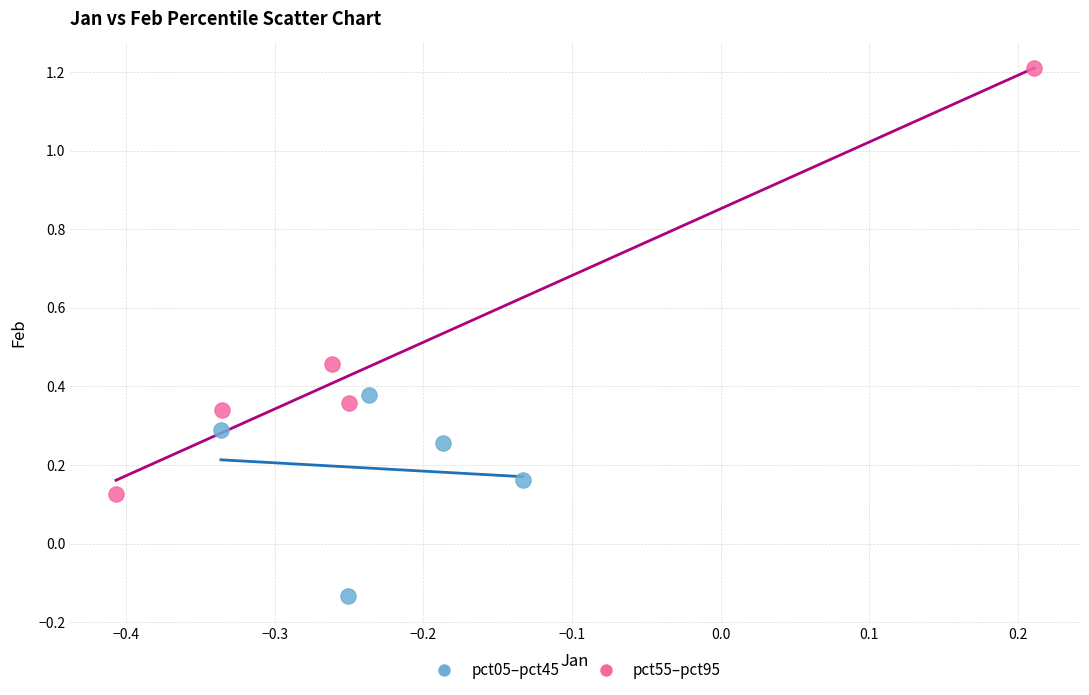

Which series has the largest Y range (max minus min)?

pct55–pct95